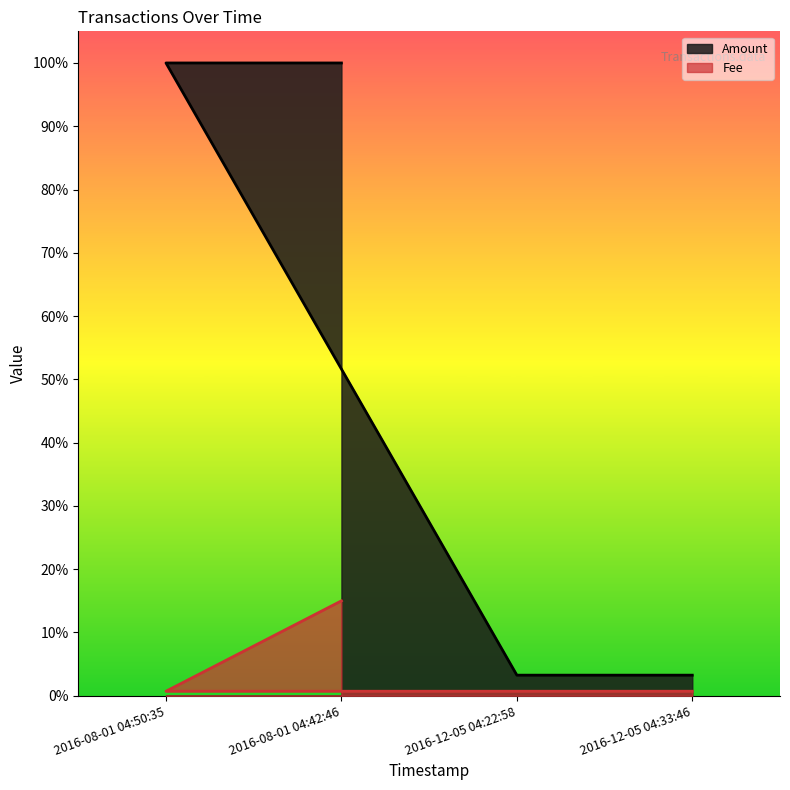

What is the greatest value displayed?

1.0